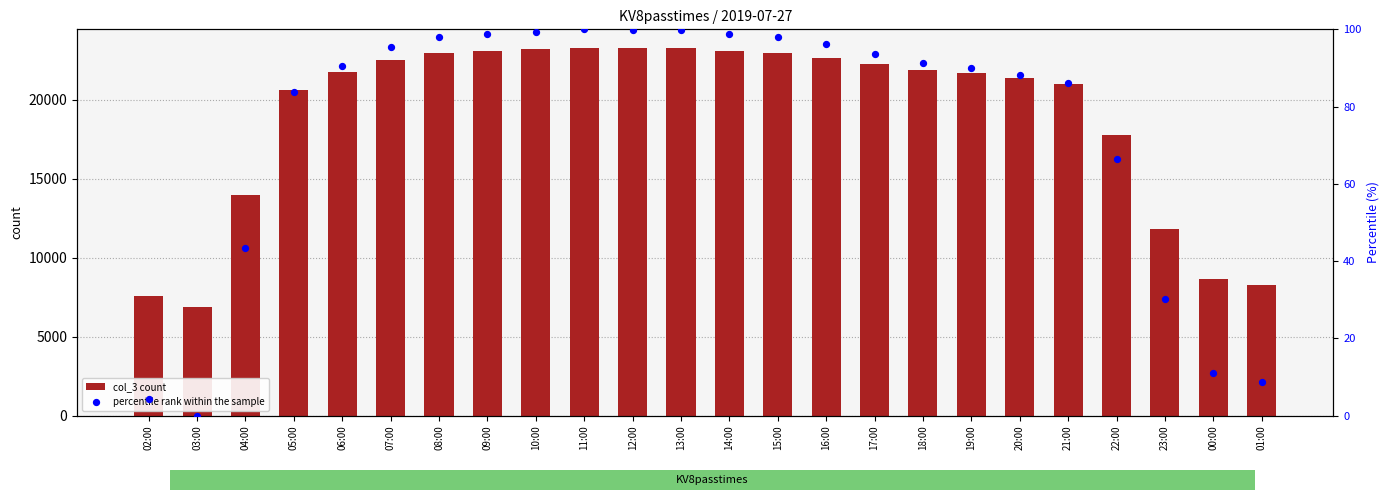

Which series has the widest spread of Y values?

col_3 count